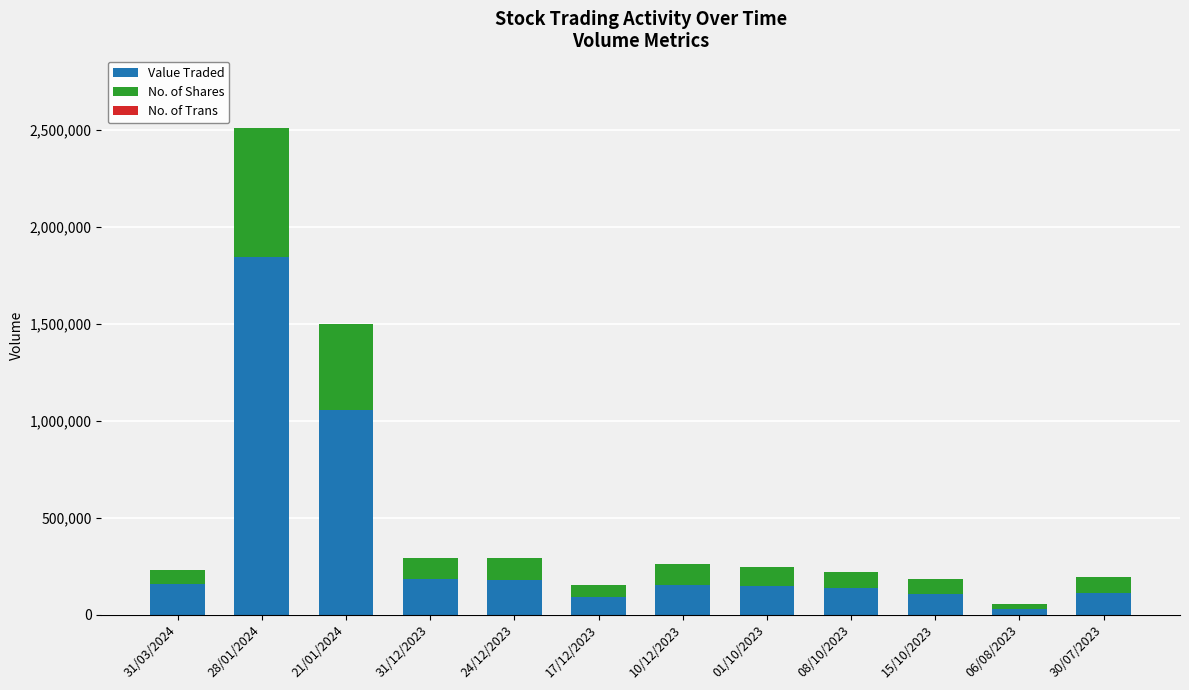

Which category has the highest value in the Value Traded series?

28/01/2024